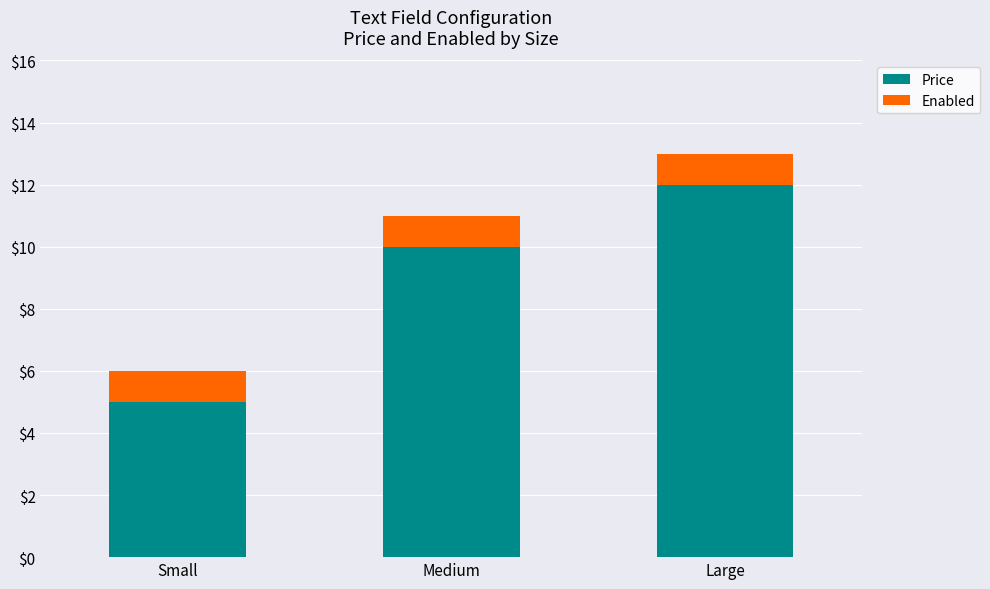

Is it true that Price equals 15 at Medium?

False